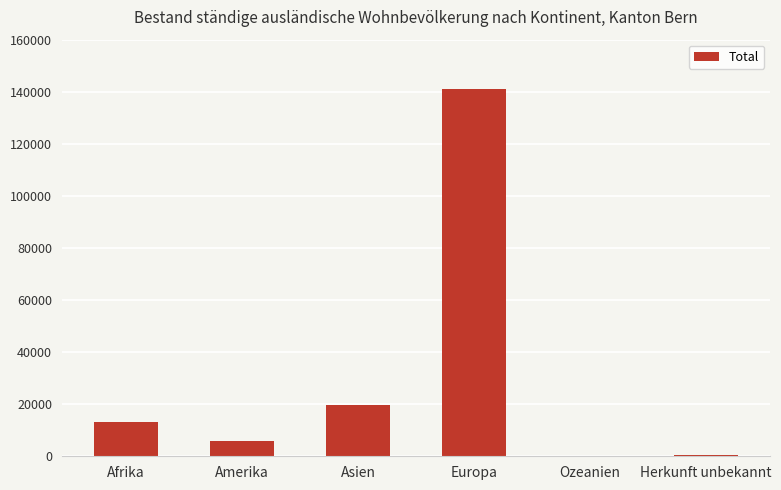

What is the change in value from Asien to Europa?

+121645